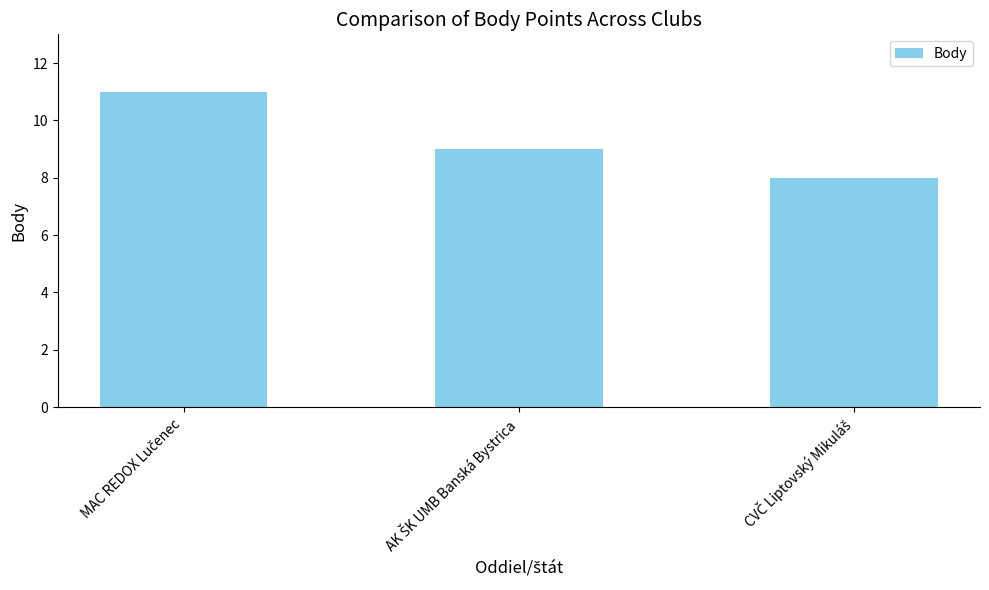

Are the bars grouped side by side (vs. stacked)?

No